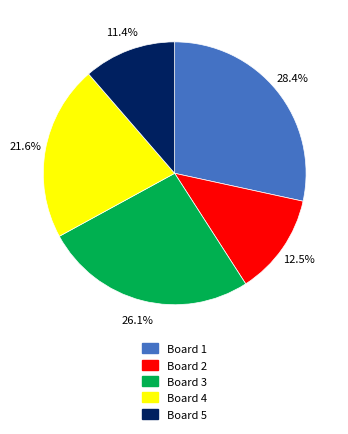

Which slice is the largest?

Board 1